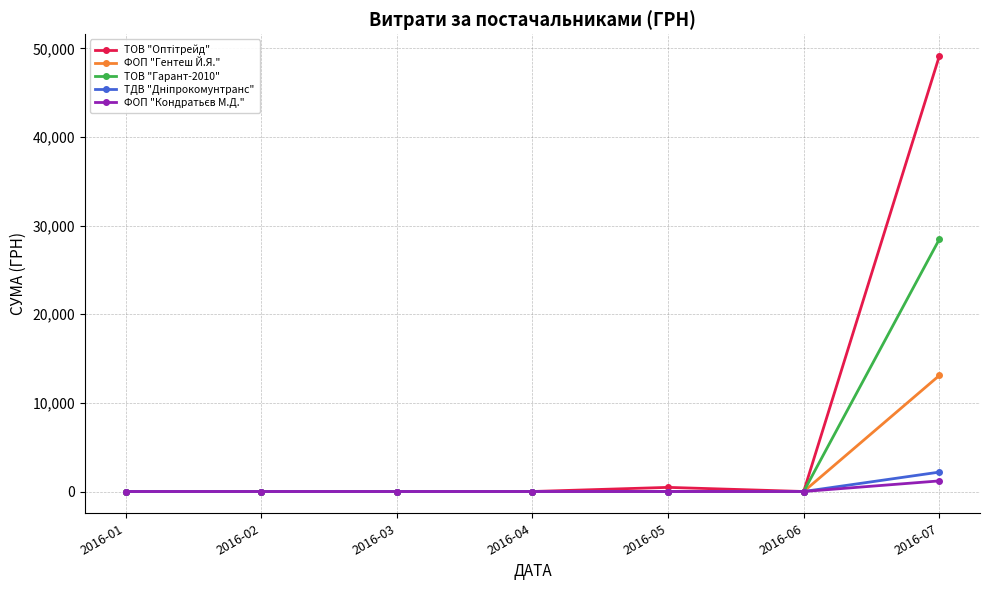

What is the maximum value for ФОП "Гентеш Й.Я."?

13093